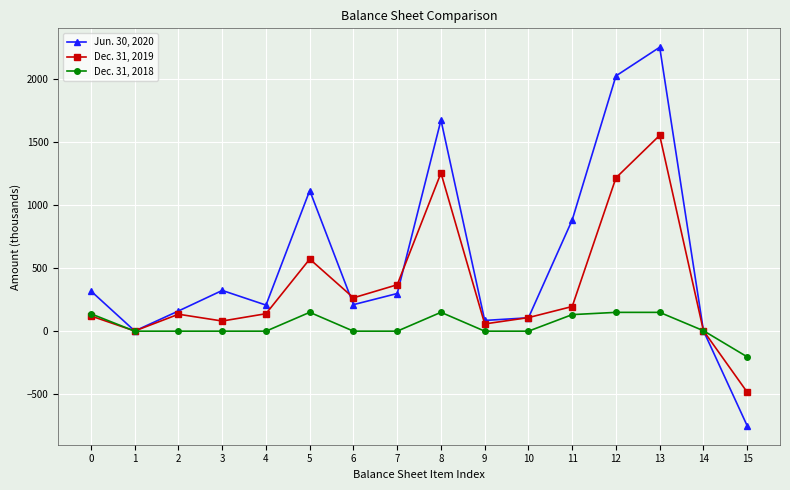

Where is Jun. 30, 2020 nearest to the value 749?

11